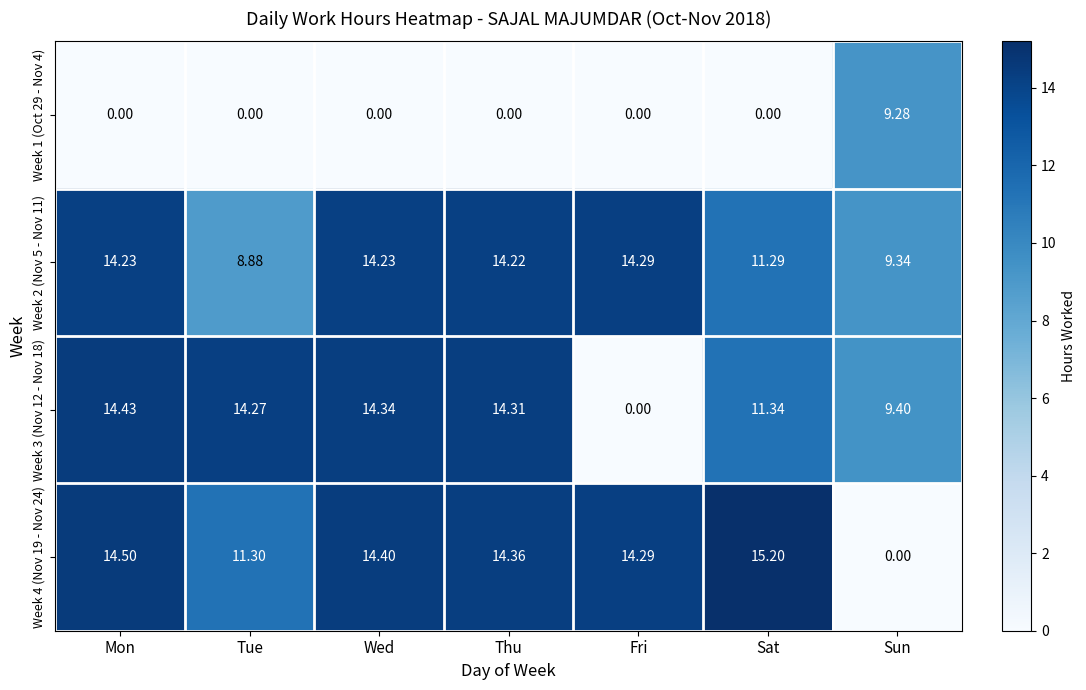

At which category is the sum across all series the highest?

Mon